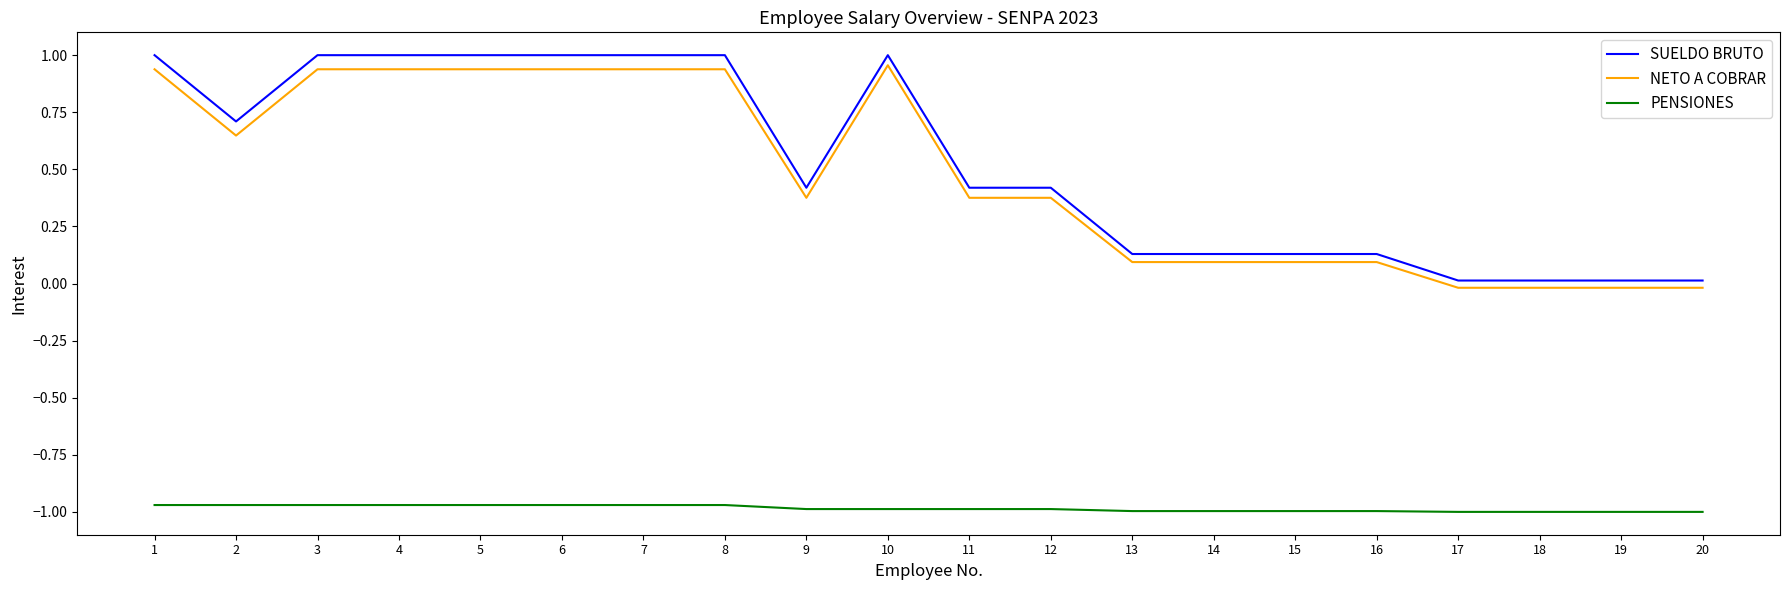

At how many categories does at least one series exceed 0?

20